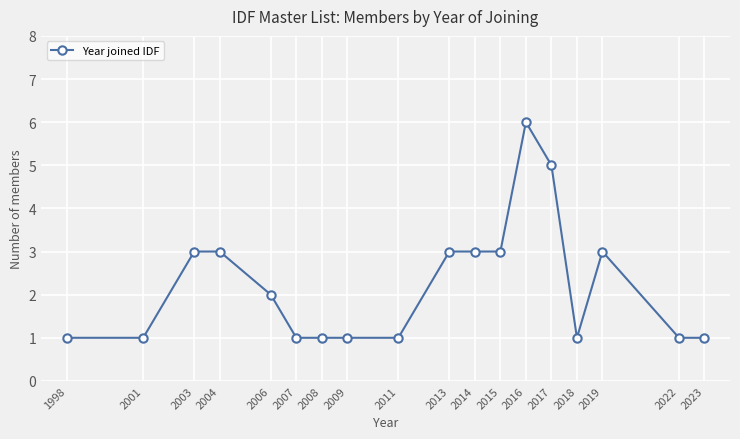

What is the greatest value displayed?

6